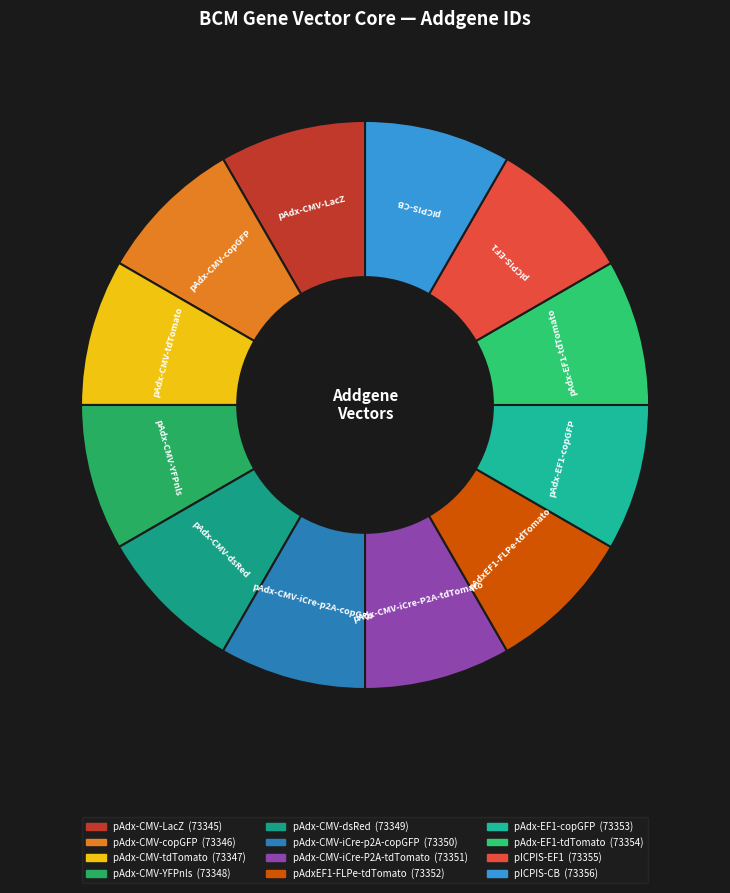

How many segments does this pie chart have?

12